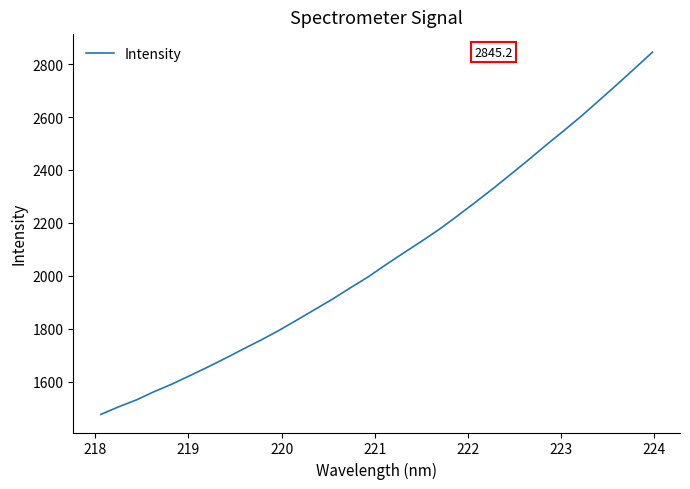

Is this an area chart (filled region under the line)?

No